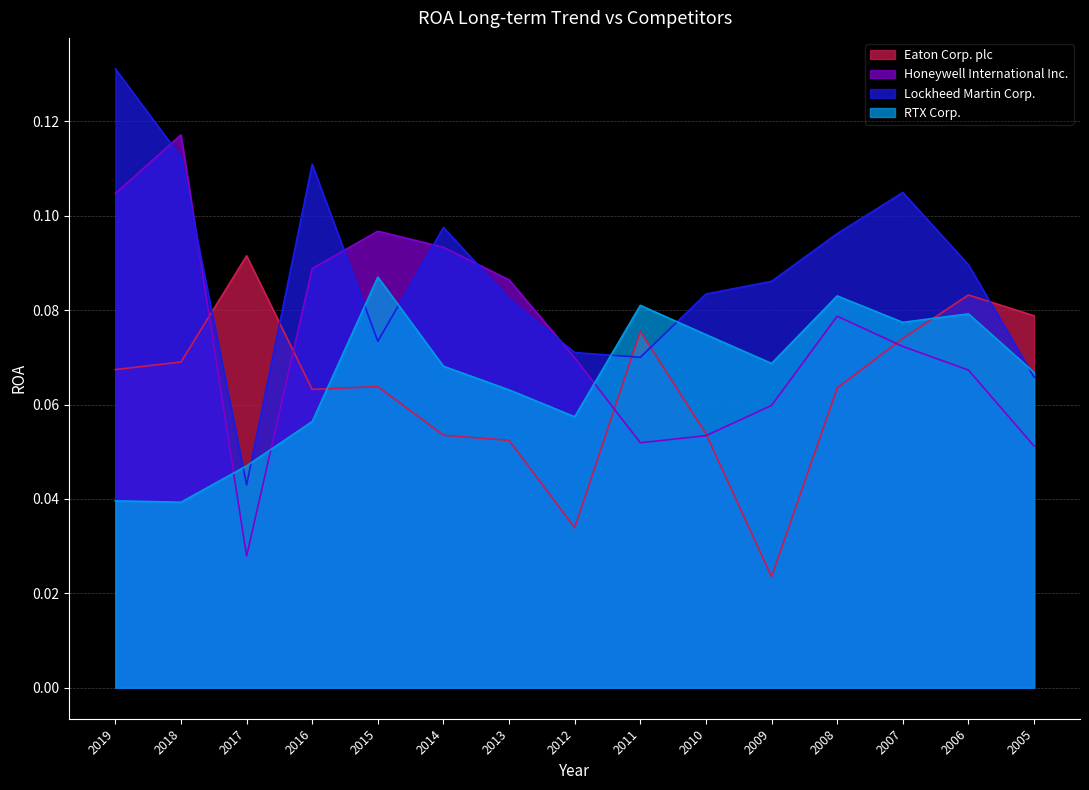

Does the chart have visible grid lines?

Yes